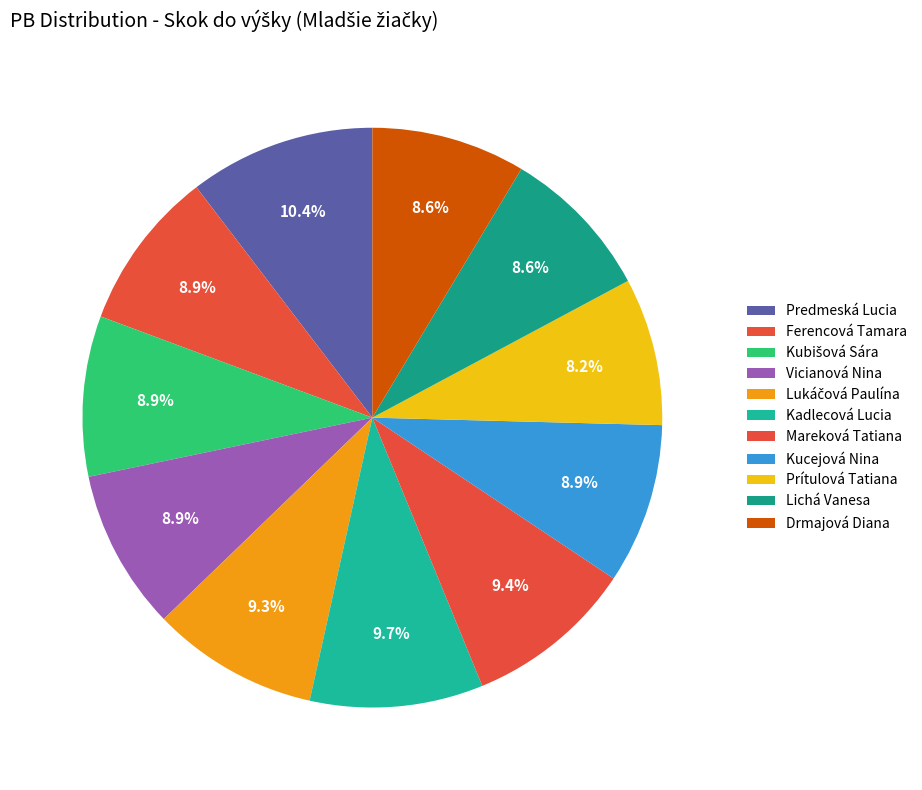

What percentage is NOT represented by Mareková Tatiana?

90.6%